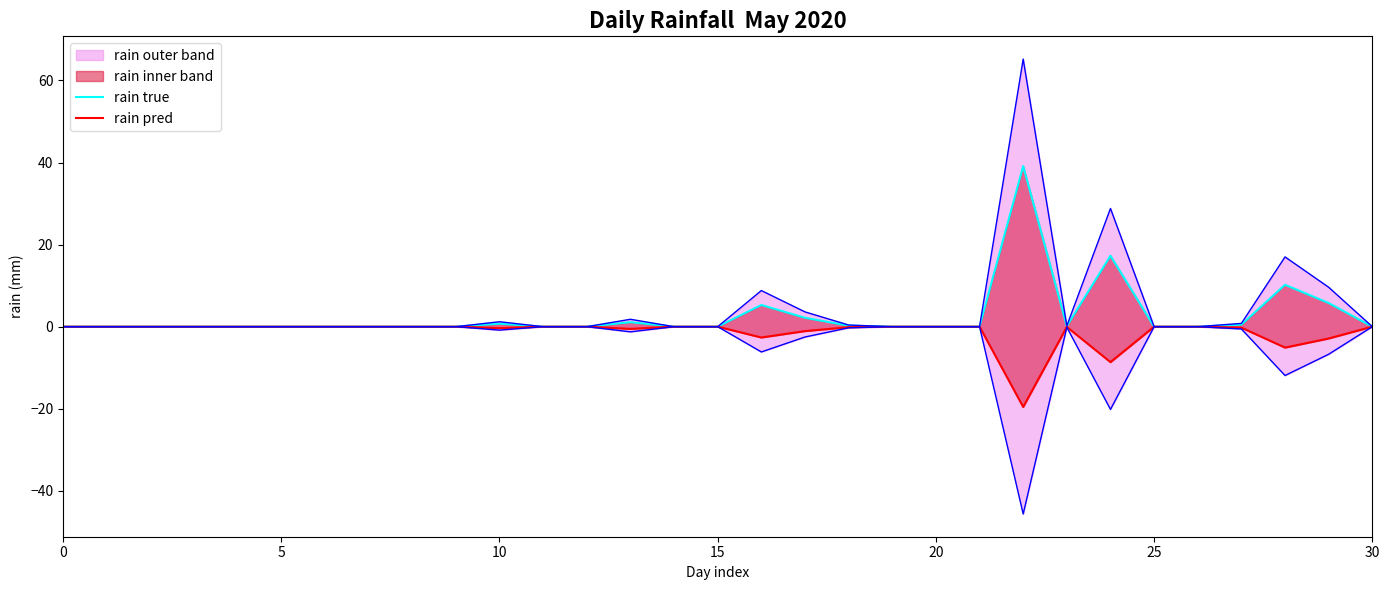

Reading left to right, extract all data points from this chart.

rain true: 0.0	0.0	0.0	0.0	0.0	0.0	0.0	0.0	0.0	0.0	0.7	0.0	0.0	1.1	0.0	0.0	5.3	2.2	0.2	0.0	0.0	0.0	39.1	0.1	17.3	0.0	0.0	0.5	10.2	5.8	0.0
rain pred: -0.0	-0.0	-0.0	-0.0	-0.0	-0.0	-0.0	-0.0	-0.0	-0.0	-0.4	-0.0	-0.0	-0.5	-0.0	-0.0	-2.6	-1.1	-0.1	-0.0	-0.0	-0.0	-19.6	-0.1	-8.6	-0.0	-0.0	-0.2	-5.1	-2.9	-0.0